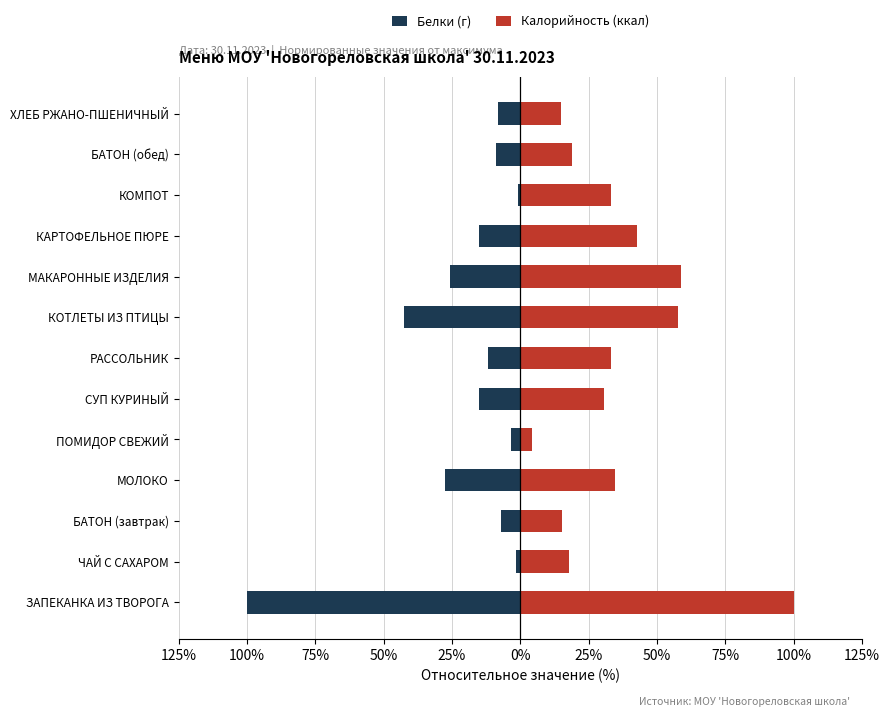

Rank the series by their average value, from lowest to highest.

Белки (г), Калорийность (ккал)